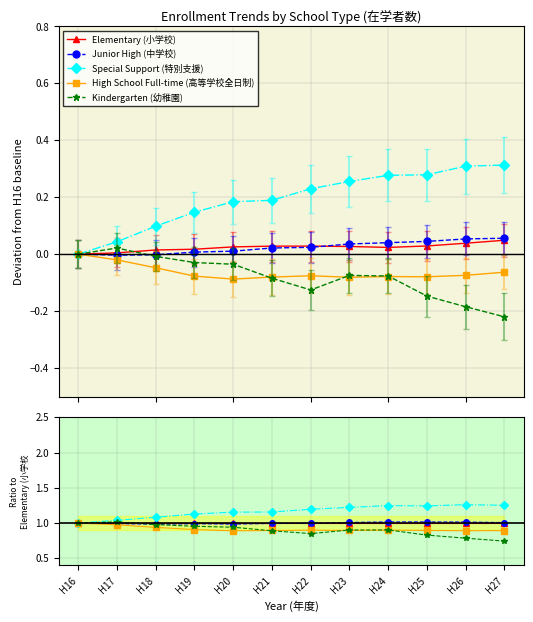

List the labels in order of Special Support (特別支援) value, smallest first.

H16, H17, H18, H19, H20, H21, H22, H23, H25, H24, H27, H26